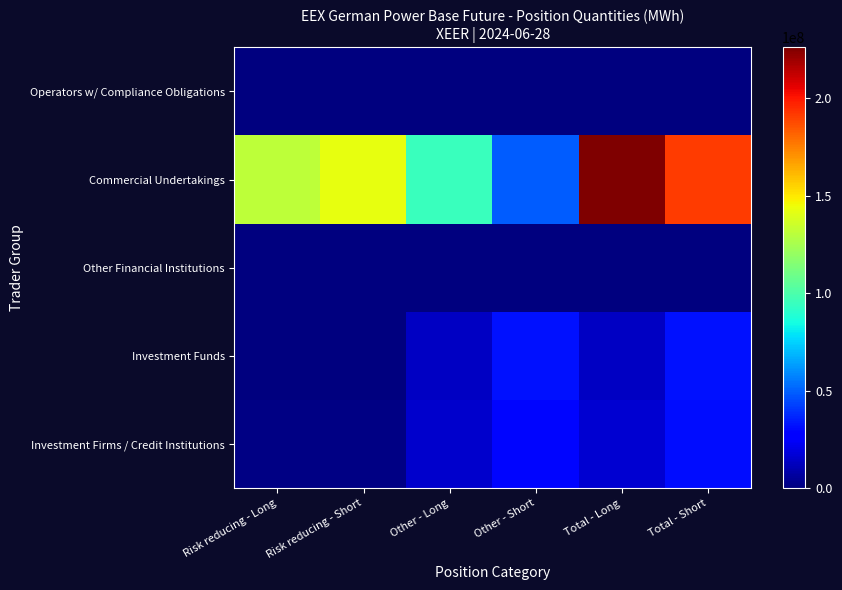

Reading left to right, transcribe all the data shown in this chart.

Investment Firms / Credit Institutions: Risk reducing - Long=1046157.0	Risk reducing - Short=1585271.0	Other - Long=15704177.4	Other - Short=29811900.0	Total - Long=16750334.4	Total - Short=31397171.0
Investment Funds: Risk reducing - Long=14017.0	Risk reducing - Short=38859.0	Other - Long=13758632.0	Other - Short=32452621.0	Total - Long=13772649.0	Total - Short=32491480.0
Other Financial Institutions: Risk reducing - Long=0.0	Risk reducing - Short=0.0	Other - Long=0.0	Other - Short=0.0	Total - Long=0.0	Total - Short=0.0
Commercial Undertakings: Risk reducing - Long=131104230.2	Risk reducing - Short=142369180.0	Other - Long=95051392.0	Other - Short=48746254.5	Total - Long=226155622.2	Total - Short=191115434.5
Operators w/ Compliance Obligations: Risk reducing - Long=0.0	Risk reducing - Short=0.0	Other - Long=0.0	Other - Short=0.0	Total - Long=0.0	Total - Short=0.0